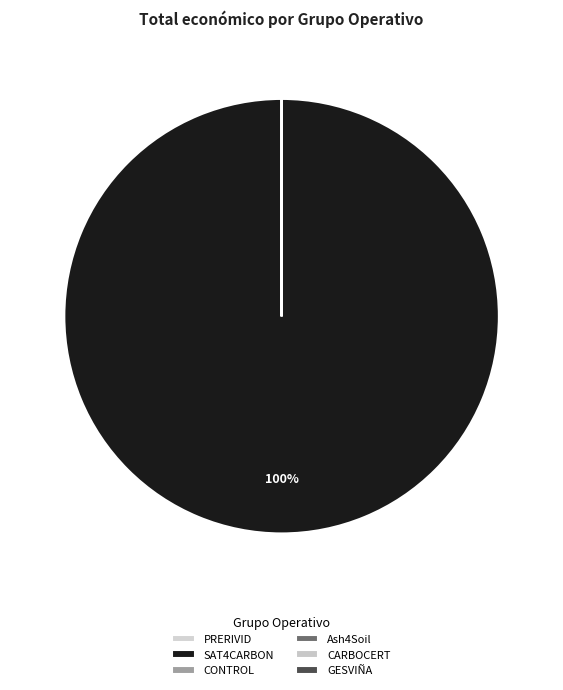

What percentage is NOT represented by PRERIVID?

100.0%